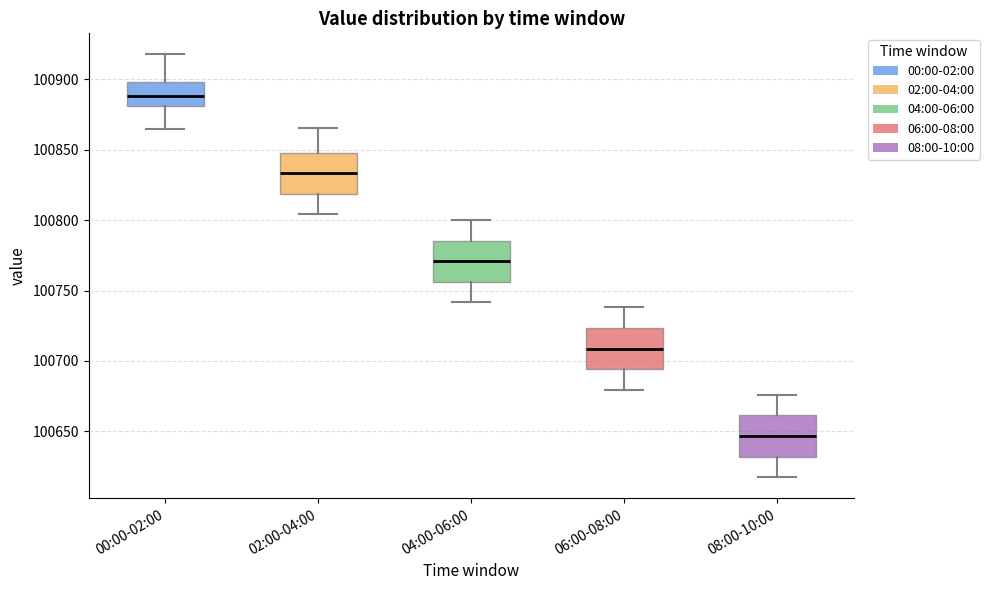

Where does the upper whisker of the box for 02:00-04:00 end on the y-axis? The values are not printed on the chart, so give them approximately, as read against the axis.

100865